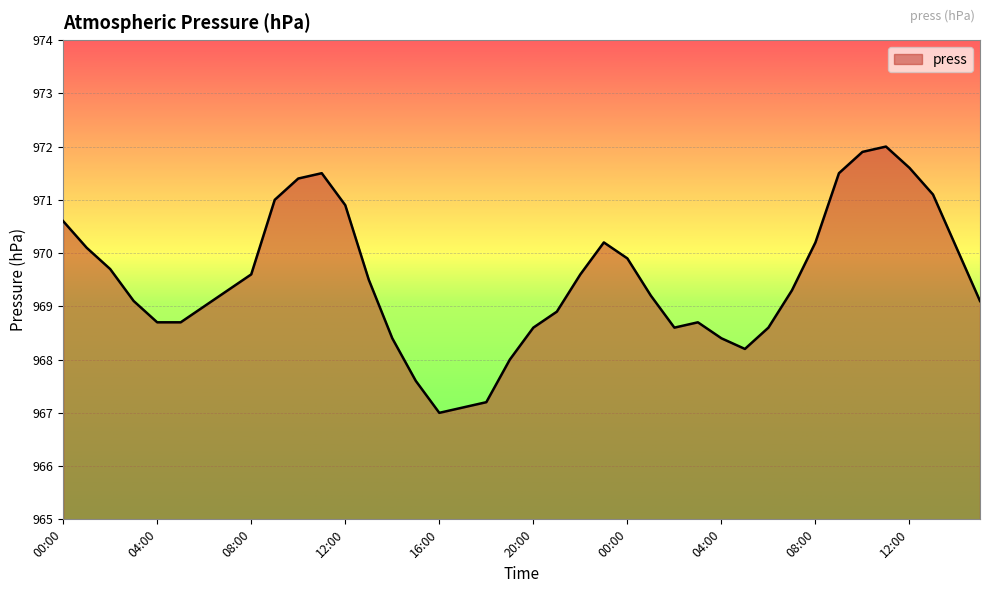

What is the minimum value shown in the chart?

967.0